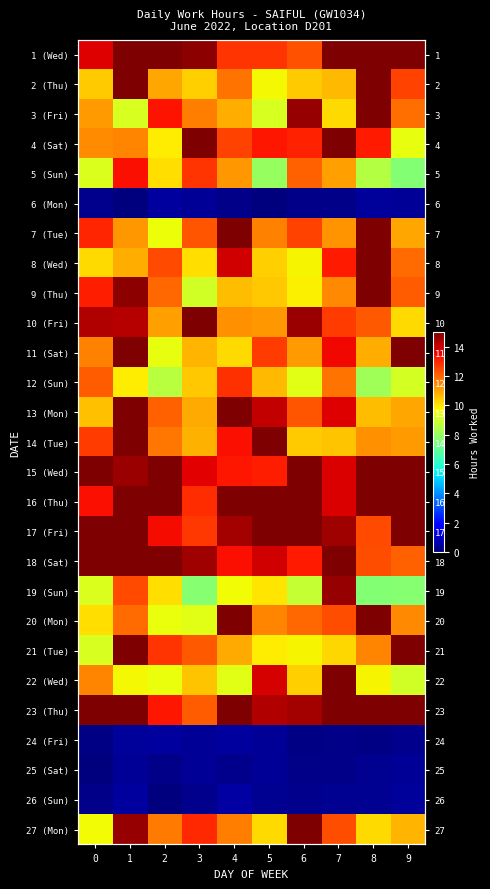

What is the sum of the 4 (Sat) values at 7 and 1?

26.5